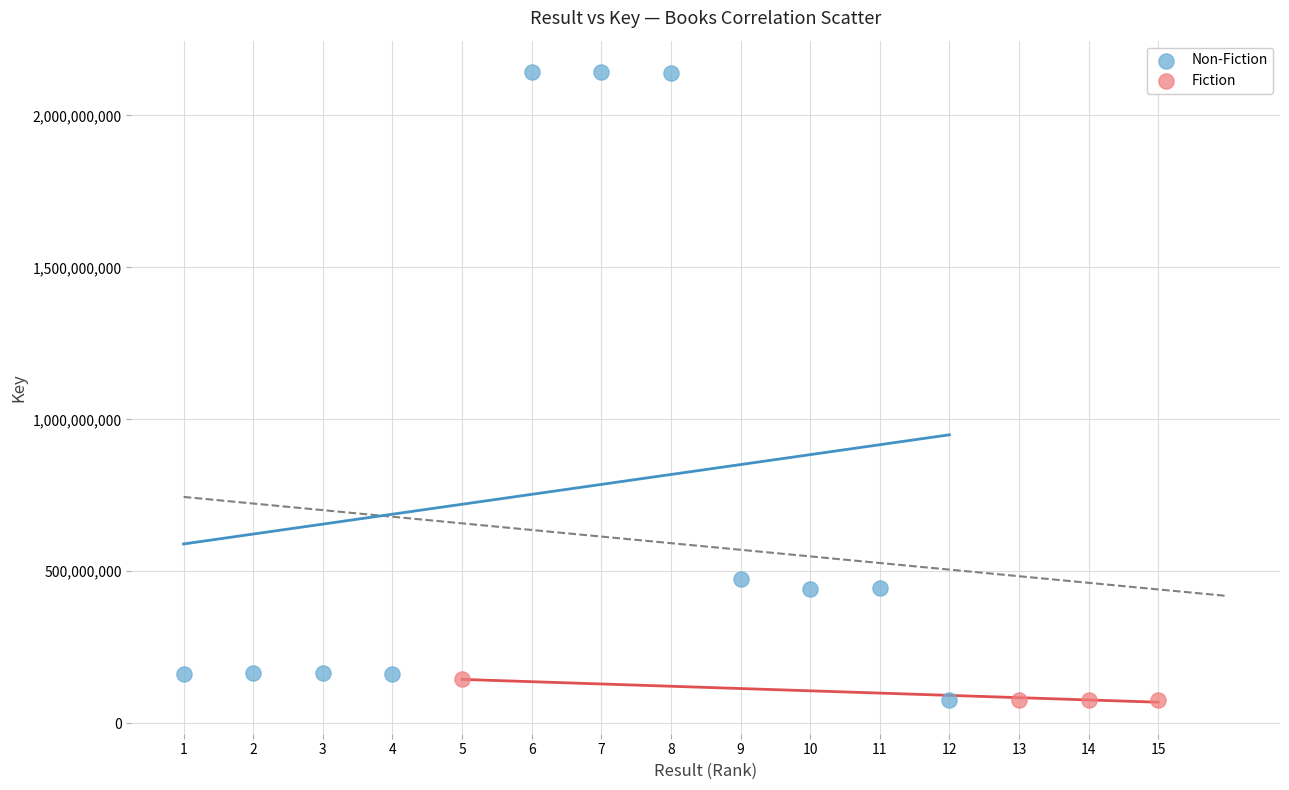

Which series has the widest spread of Y values?

Non-Fiction